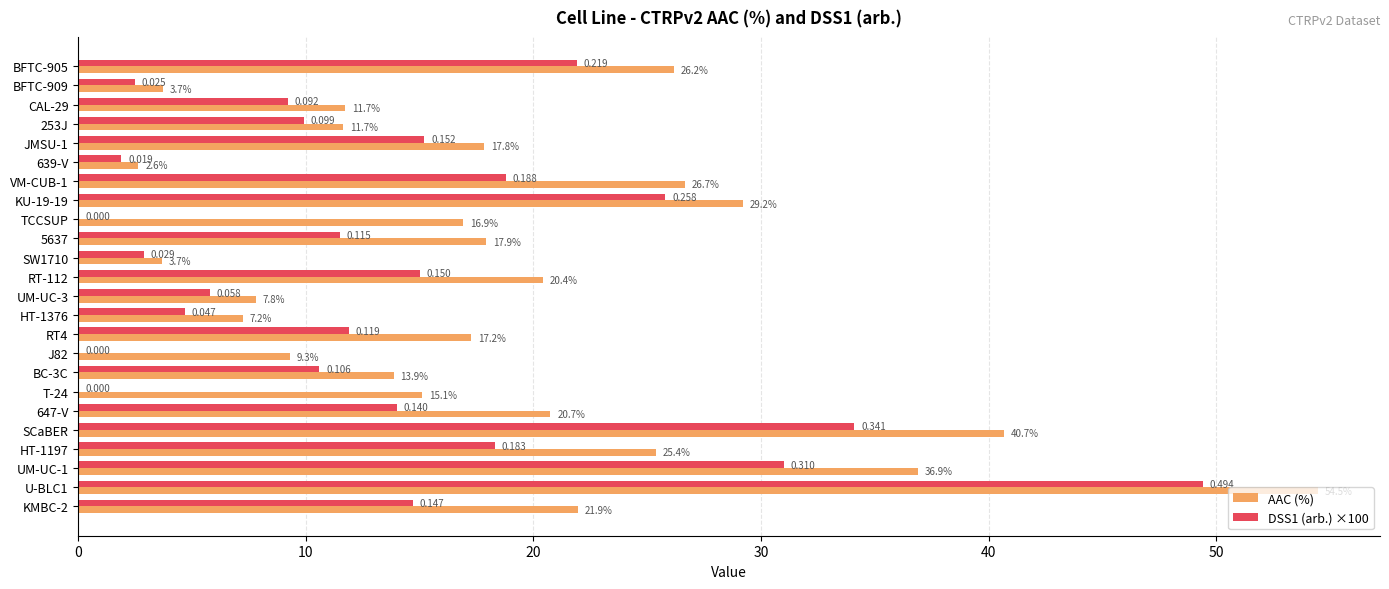

Which series changed the most between 5637 and HT-1197?

AAC (%)